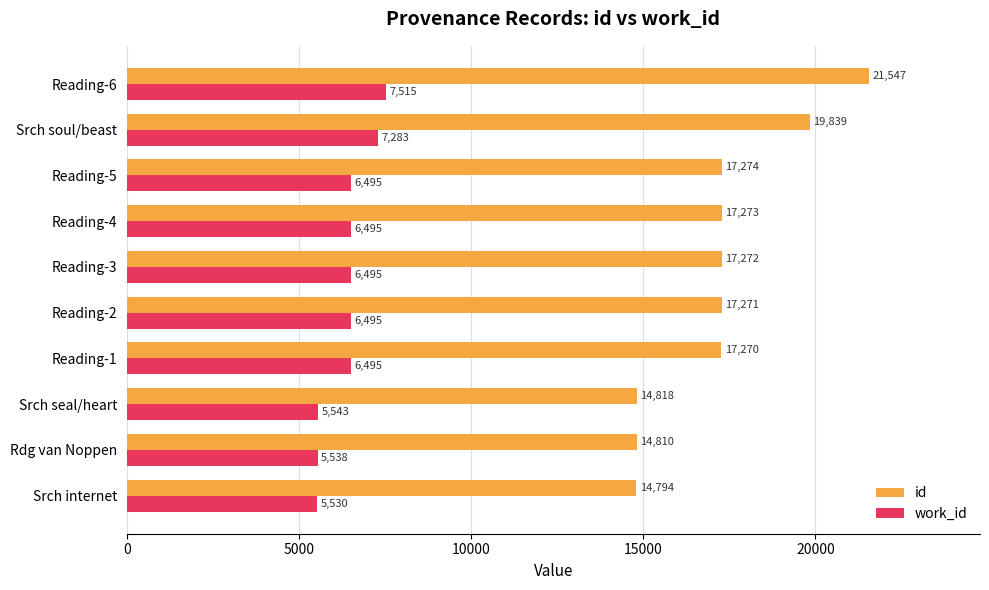

True or false: work_id has a value of 5252 at Reading-6.

False